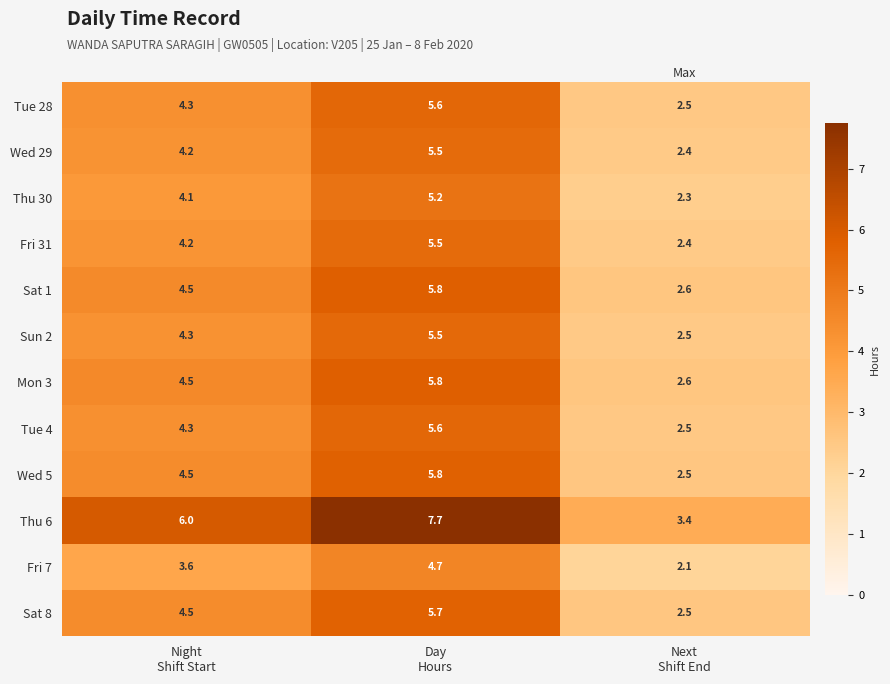

Which series has the largest total across all categories?

Thu 6